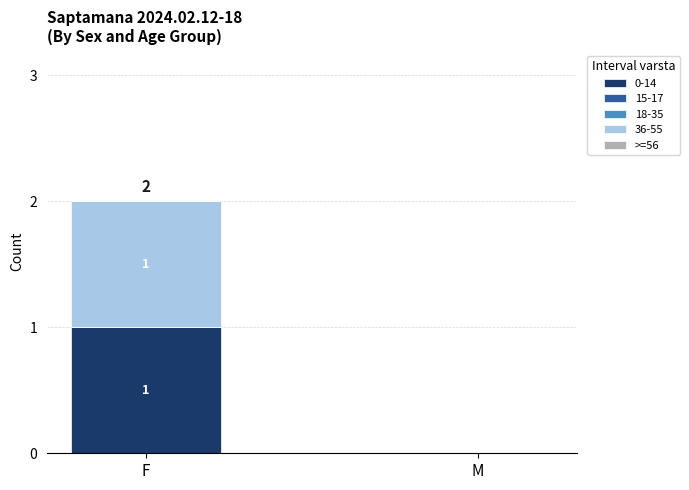

True or false: 0-14 has a value of 2 at F.

False